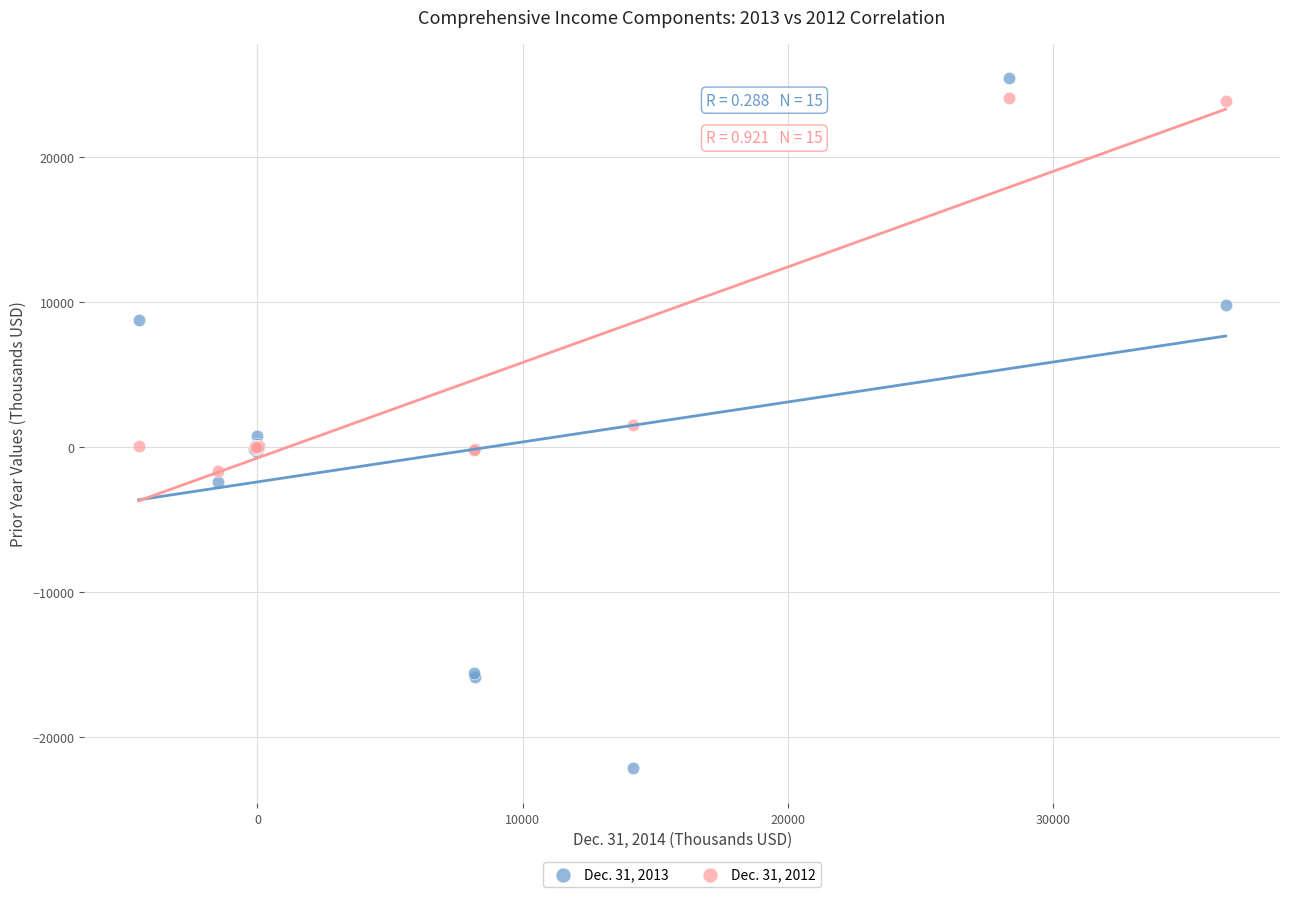

Which series has the widest spread of Y values?

Dec. 31, 2013